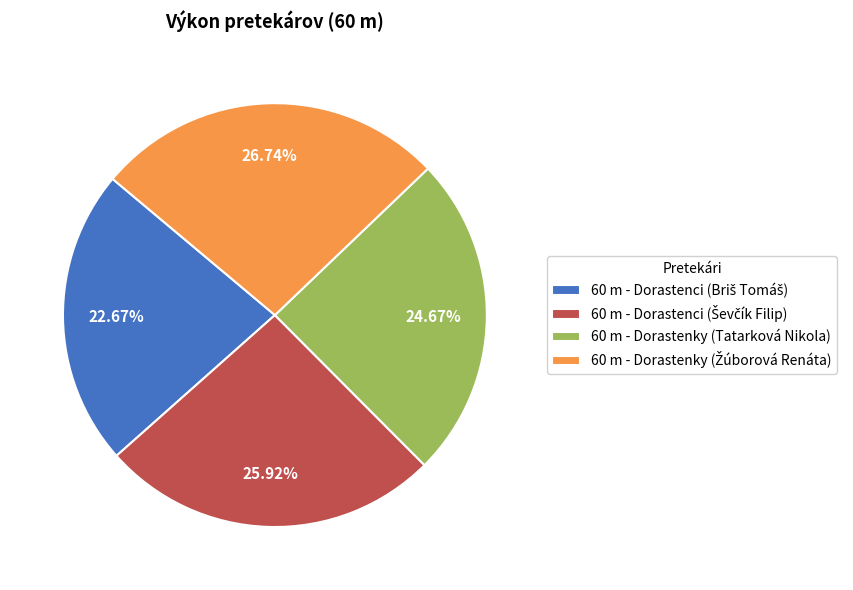

Is there any slice that represents more than half of the pie?

No